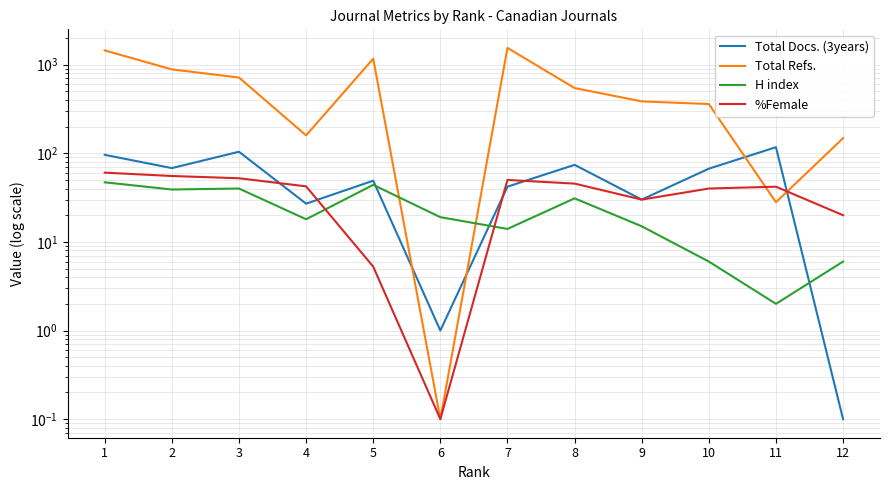

What value does the Total Docs. (3years) series have at 9?

30.0